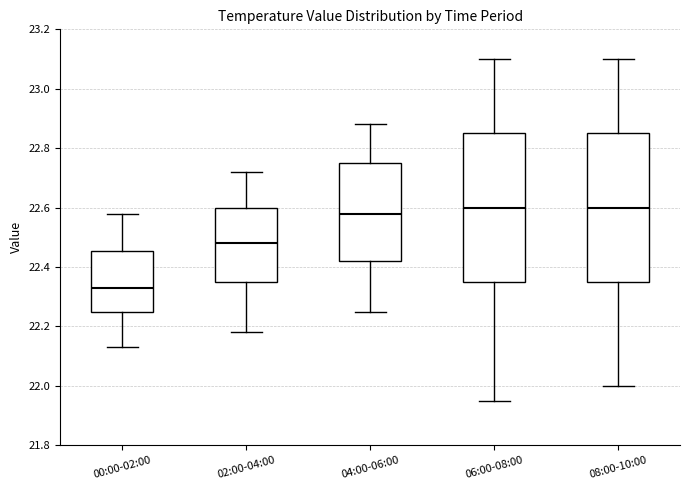

Reading left to right, read every box against the y-axis: the position of its median line, the range the box covers, and the ends of its whiskers. The values are not printed on the chart, so give them approximately, as read against the axis.

00:00-02:00: median 22.34, box 22.26 to 22.46, whiskers 22.14 to 22.58
02:00-04:00: median 22.48, box 22.36 to 22.60, whiskers 22.18 to 22.72
04:00-06:00: median 22.58, box 22.42 to 22.76, whiskers 22.26 to 22.88
06:00-08:00: median 22.60, box 22.36 to 22.86, whiskers 21.96 to 23.10
08:00-10:00: median 22.60, box 22.36 to 22.86, whiskers 22.00 to 23.10